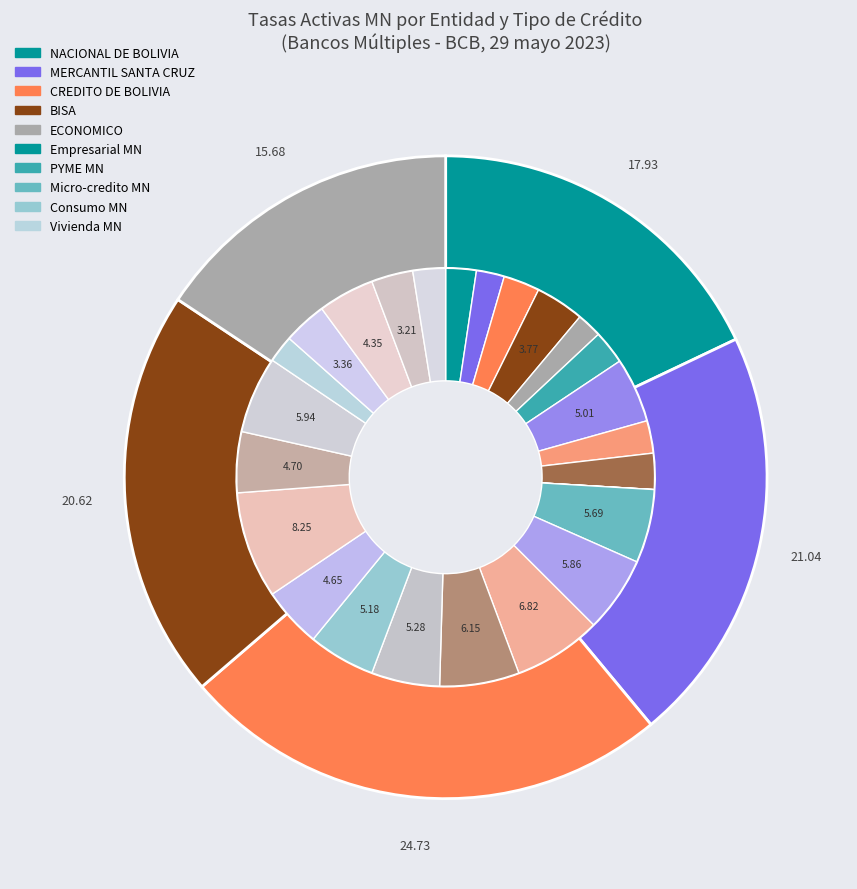

True or false: NACIONAL DE BOLIVIA accounts for 10% of the total.

False